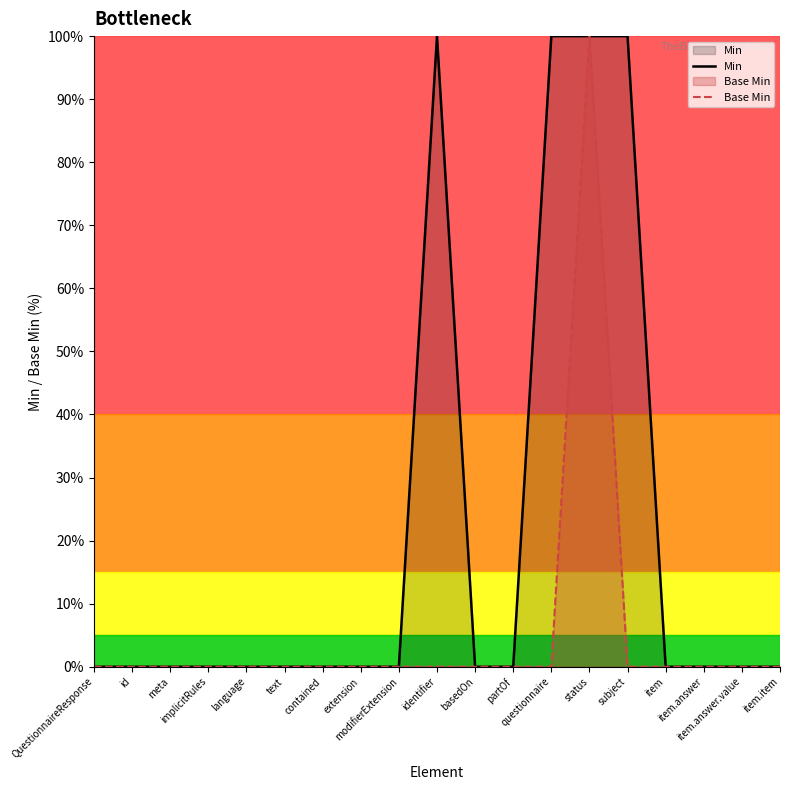

In Base Min, how many points are higher than both neighbors (excluding endpoints)?

1